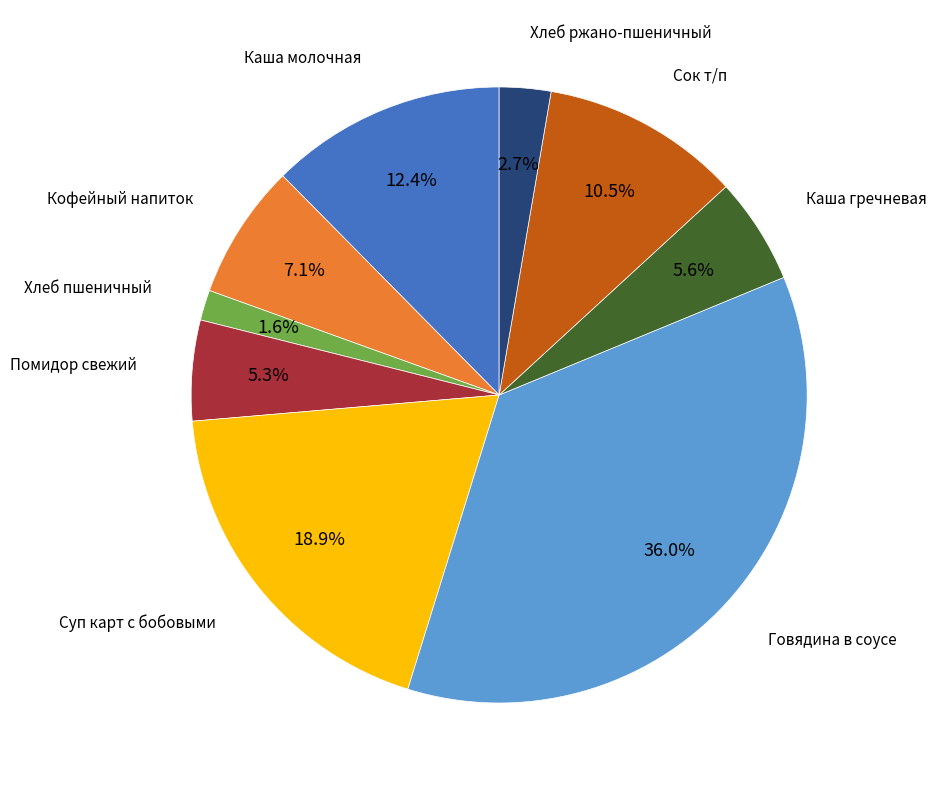

Is there a majority slice in this chart?

No